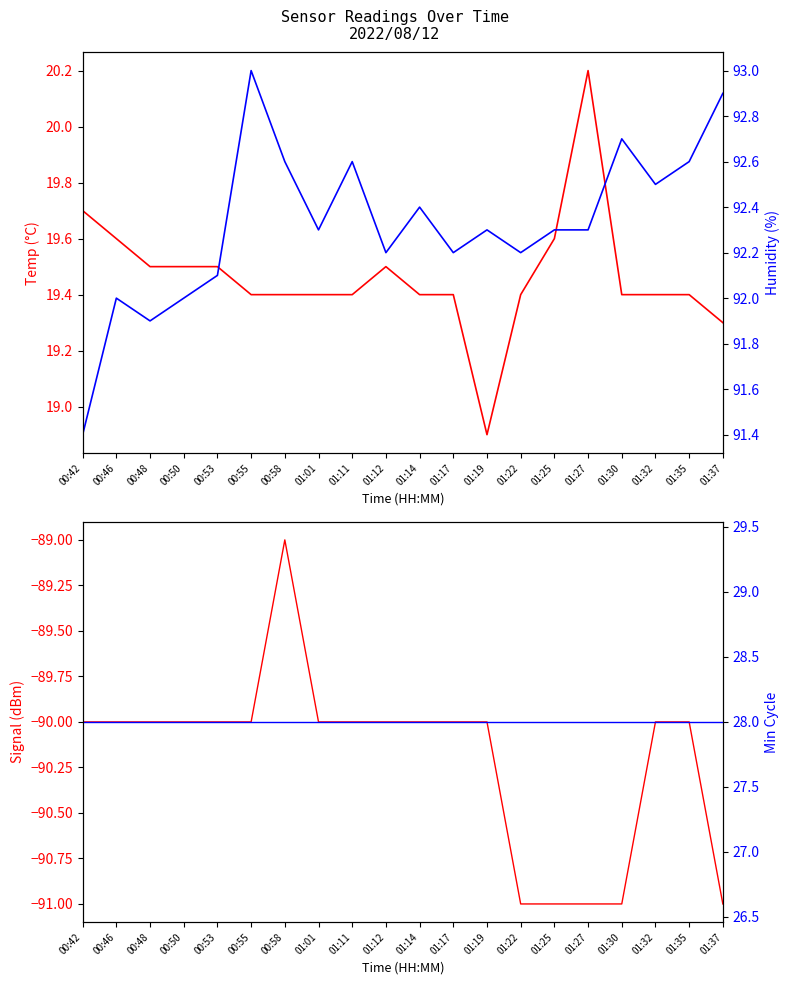

What is the average value of the Signal series?

-90.2